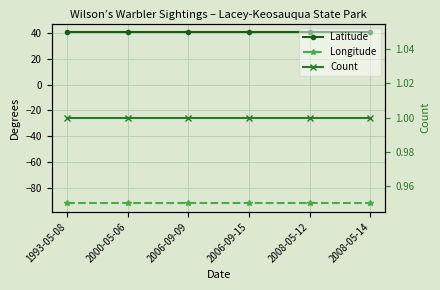

The value of Longitude at 1993-05-08 is -92.0. True or false?

True